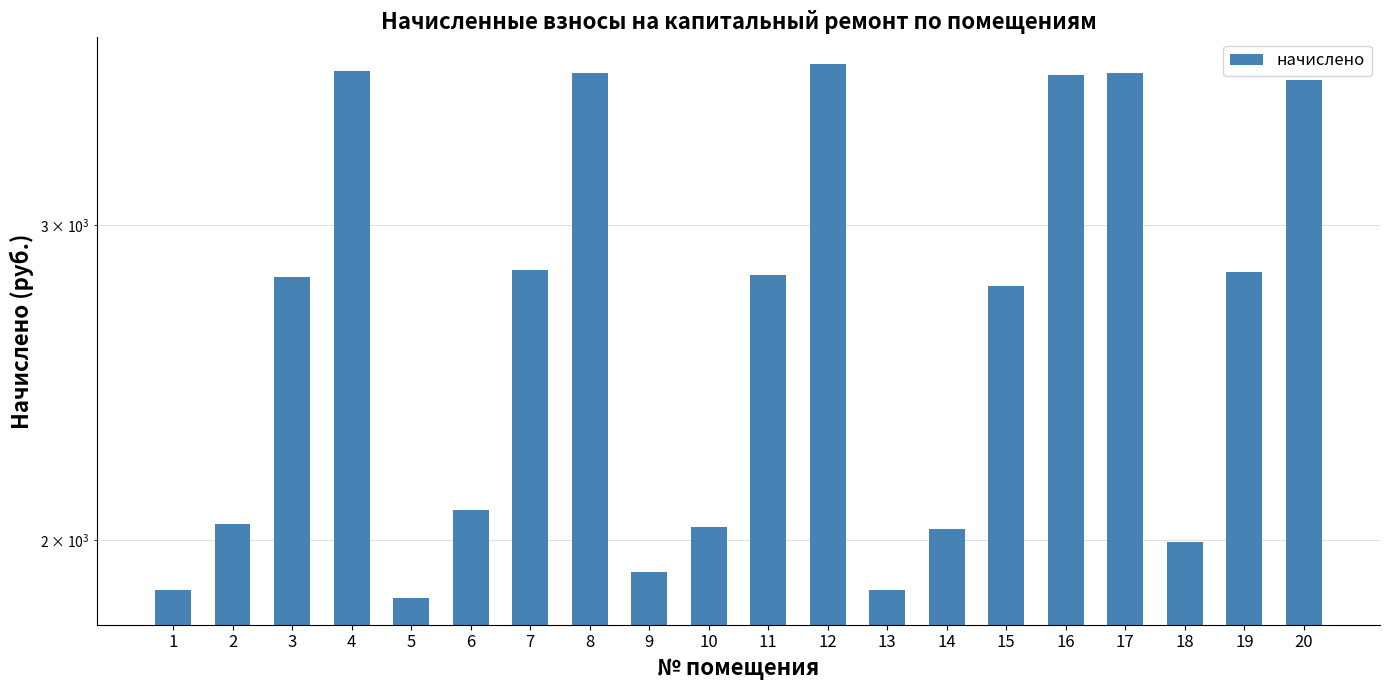

The chart shows a value of 3612.5 at 20. True or false?

True